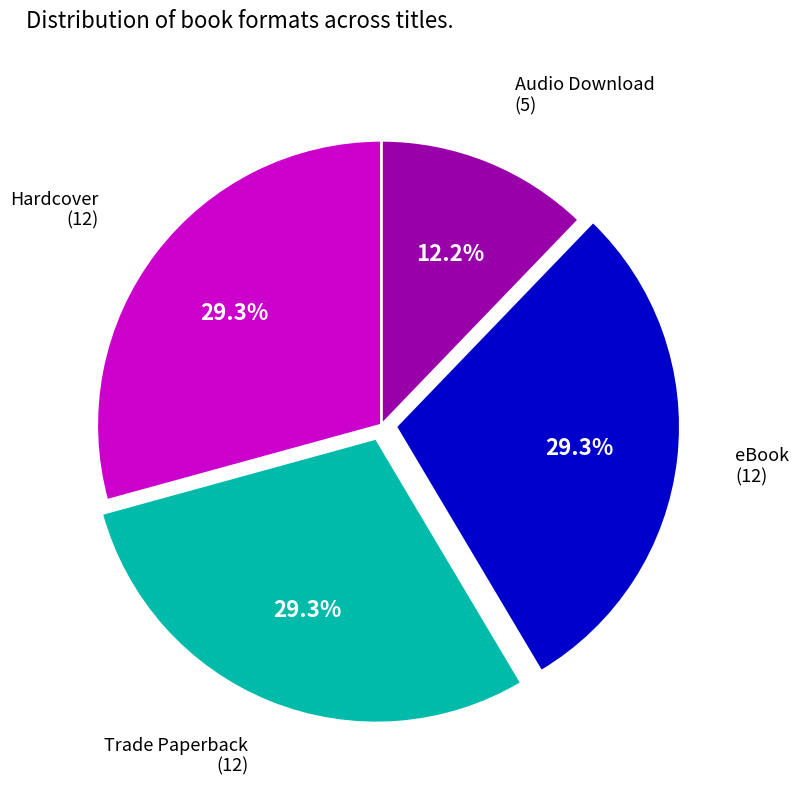

Is there a majority slice in this chart?

No